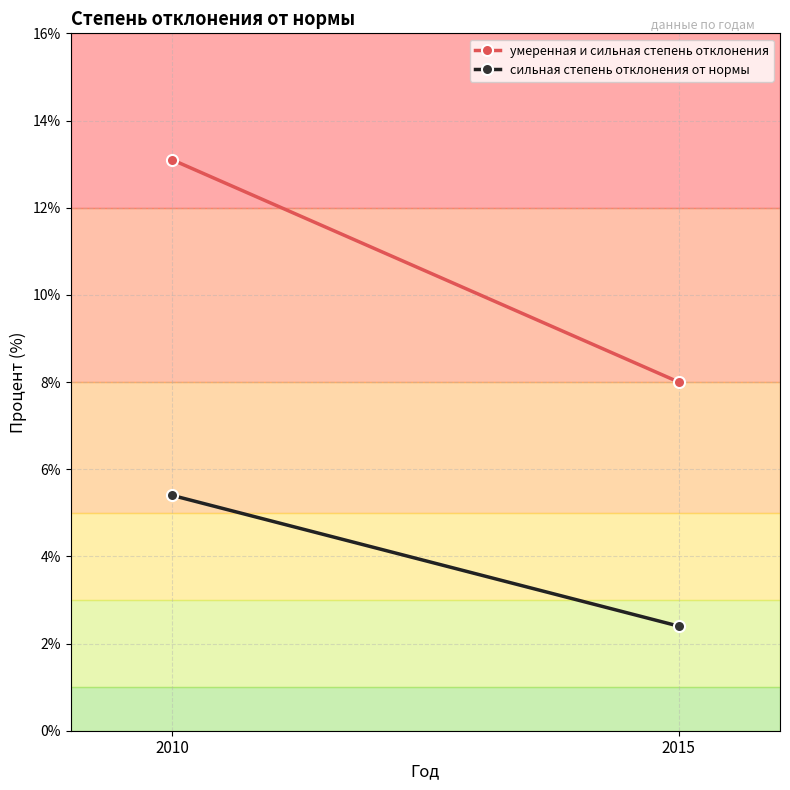

How many lines are shown in the chart?

2